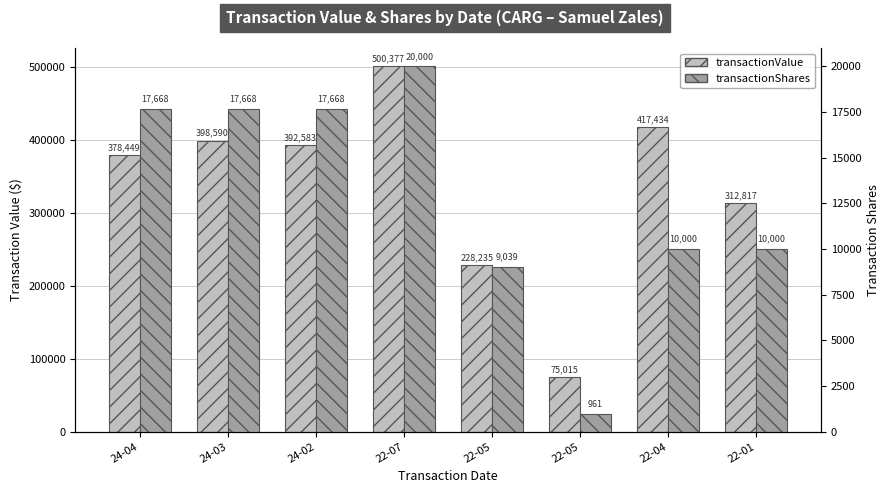

What is the difference between the transactionValue values at 22-05 and 24-04?

303434